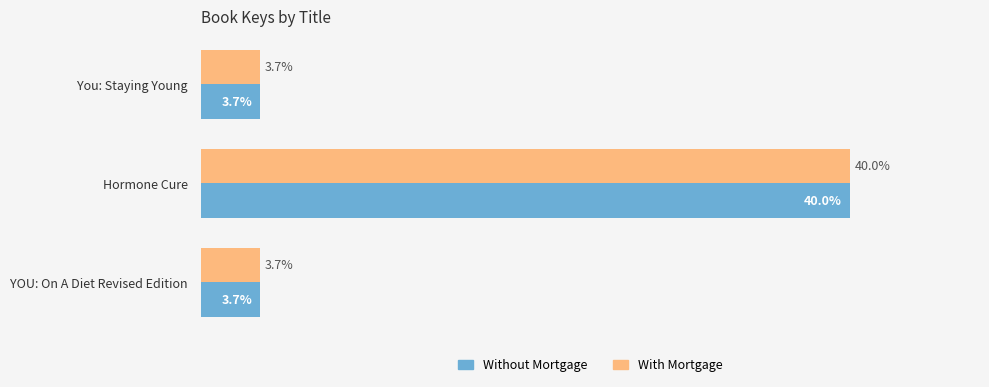

Which category has the highest value in the Without Mortgage series?

Hormone Cure